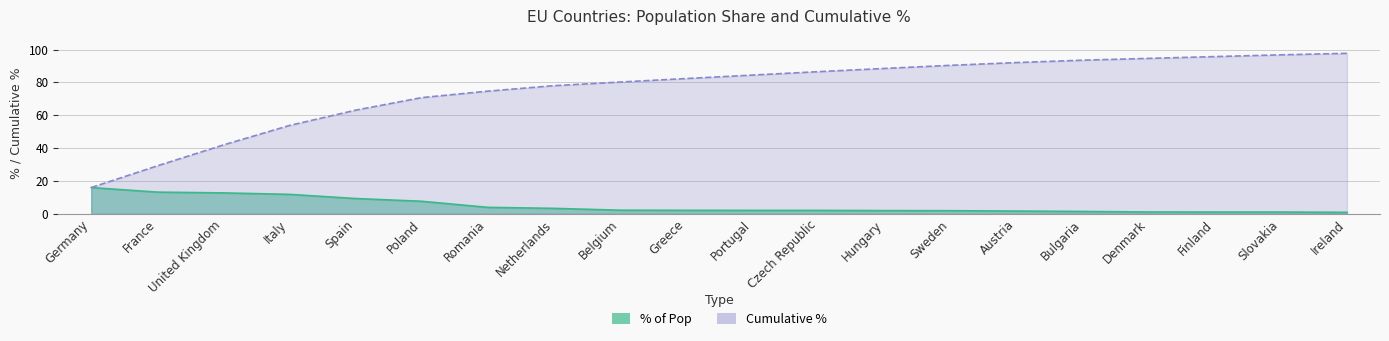

True or false: % of Pop has more than 1 points higher than both neighbors.

False